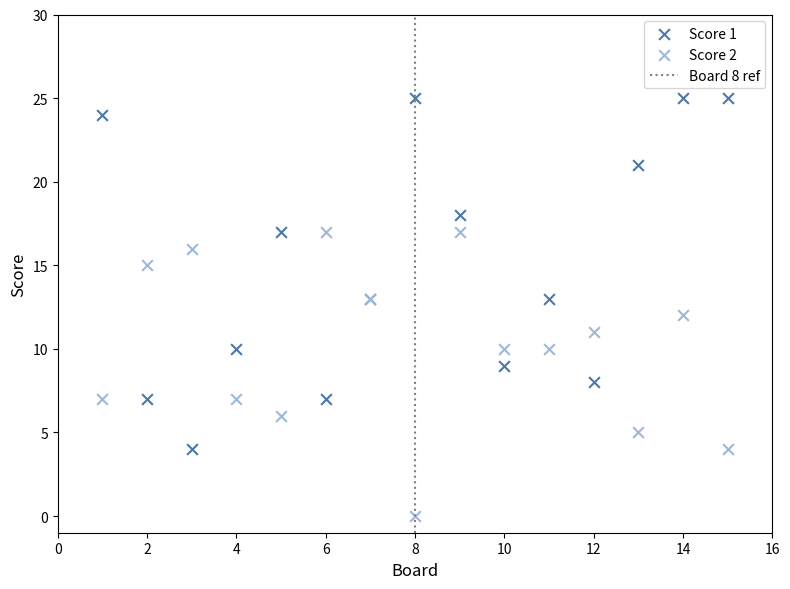

What is the X range (max minus min) for the scatter plot?

14